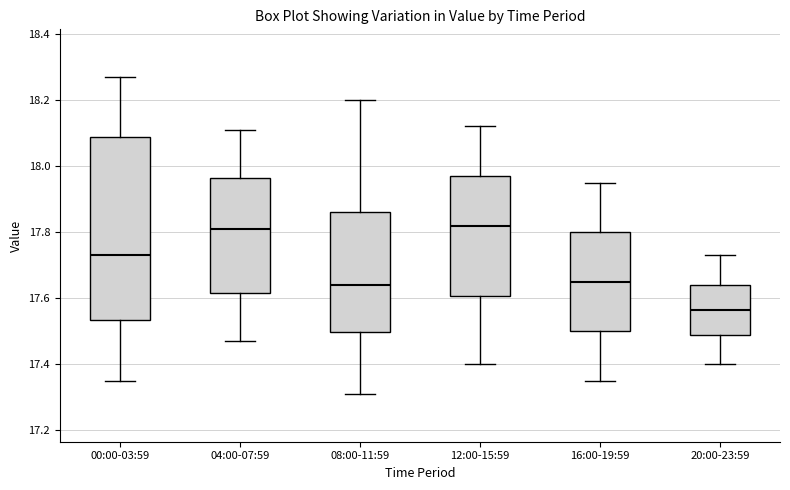

Reading left to right, read every box against the y-axis: the position of its median line, the range the box covers, and the ends of its whiskers. The values are not printed on the chart, so give them approximately, as read against the axis.

00:00-03:59: median 17.74, box 17.54 to 18.08, whiskers 17.36 to 18.28
04:00-07:59: median 17.82, box 17.62 to 17.96, whiskers 17.48 to 18.12
08:00-11:59: median 17.64, box 17.50 to 17.86, whiskers 17.32 to 18.20
12:00-15:59: median 17.82, box 17.60 to 17.98, whiskers 17.40 to 18.12
16:00-19:59: median 17.66, box 17.50 to 17.80, whiskers 17.36 to 17.96
20:00-23:59: median 17.56, box 17.50 to 17.64, whiskers 17.40 to 17.74